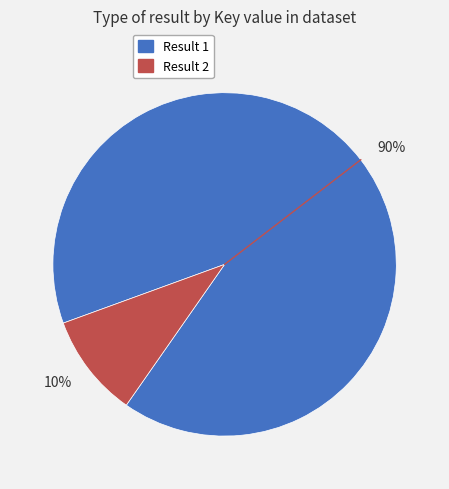

Between 10% and 90%, which is larger?

90%